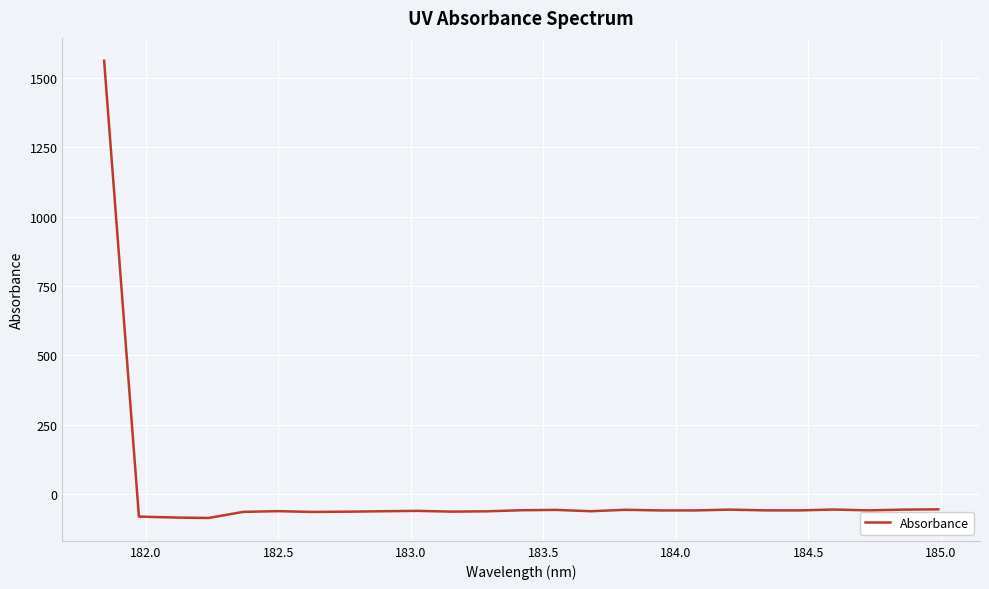

What is the difference between the second highest and second lowest values?

29.4